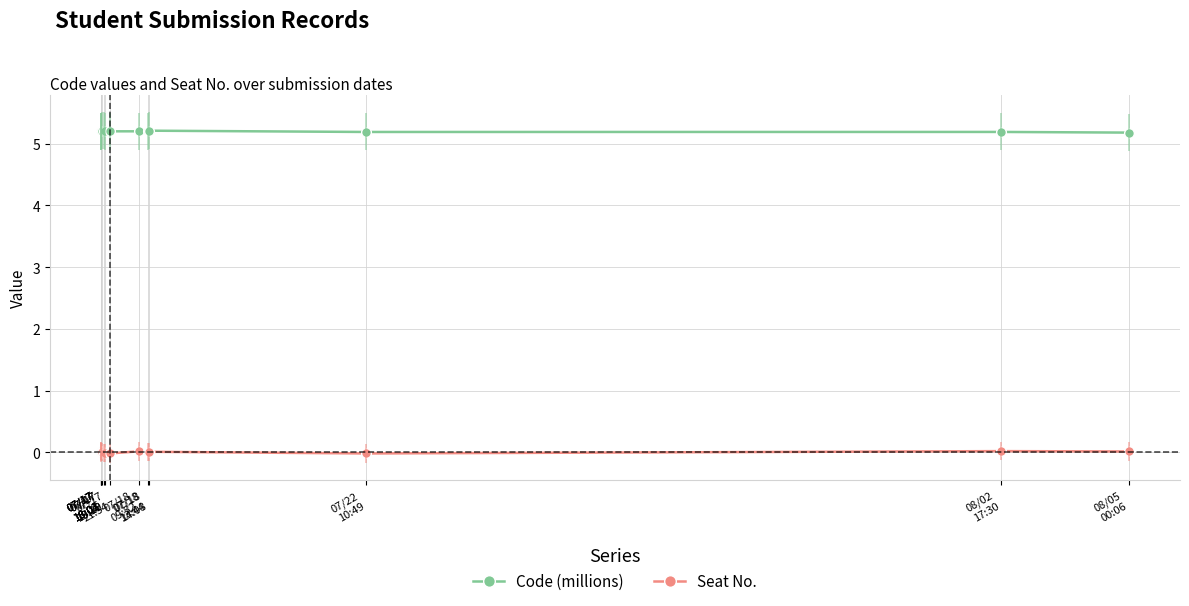

List the series in order of their peak value, lowest first.

Seat No., Code (millions)